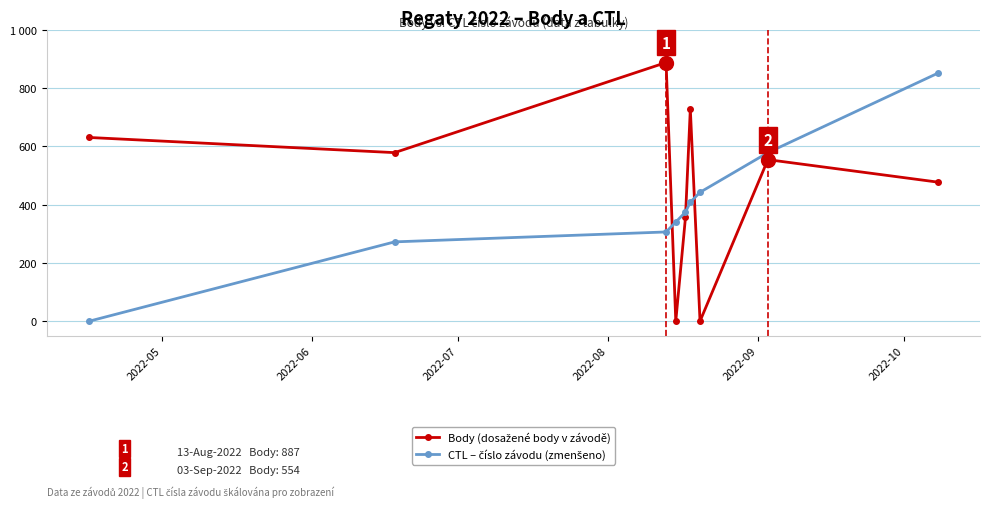

What is the greatest value displayed?

887